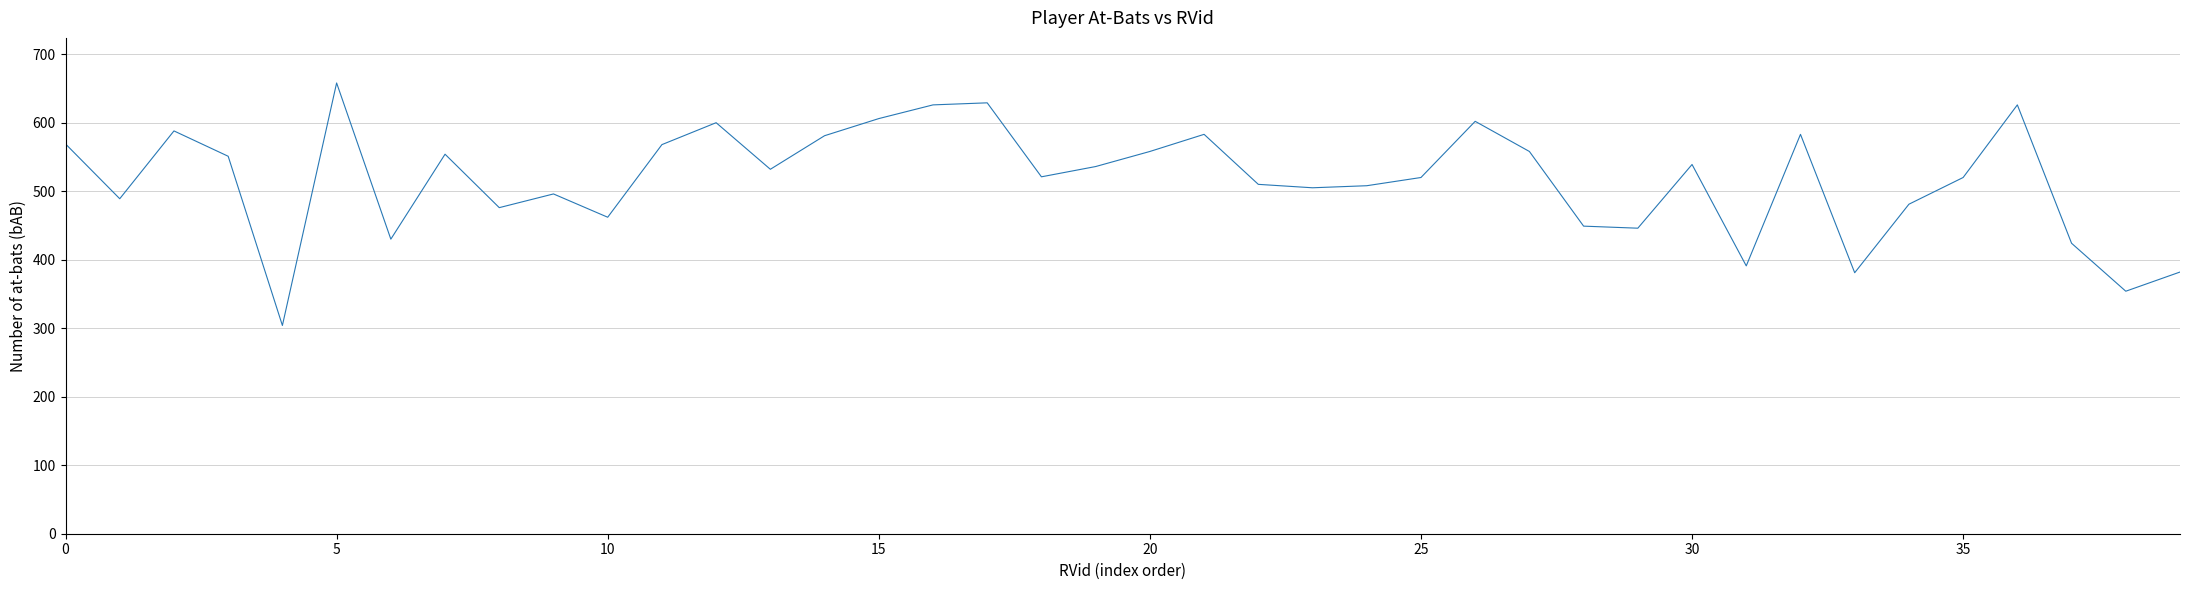

What is the smallest value displayed?

304